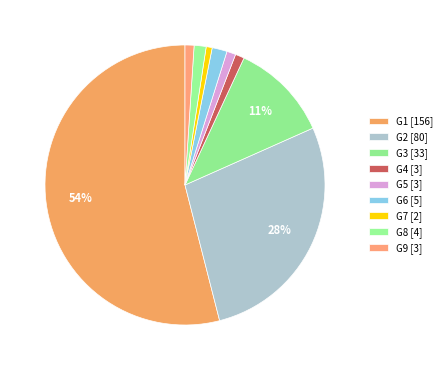

How many slices are in this pie chart?

9